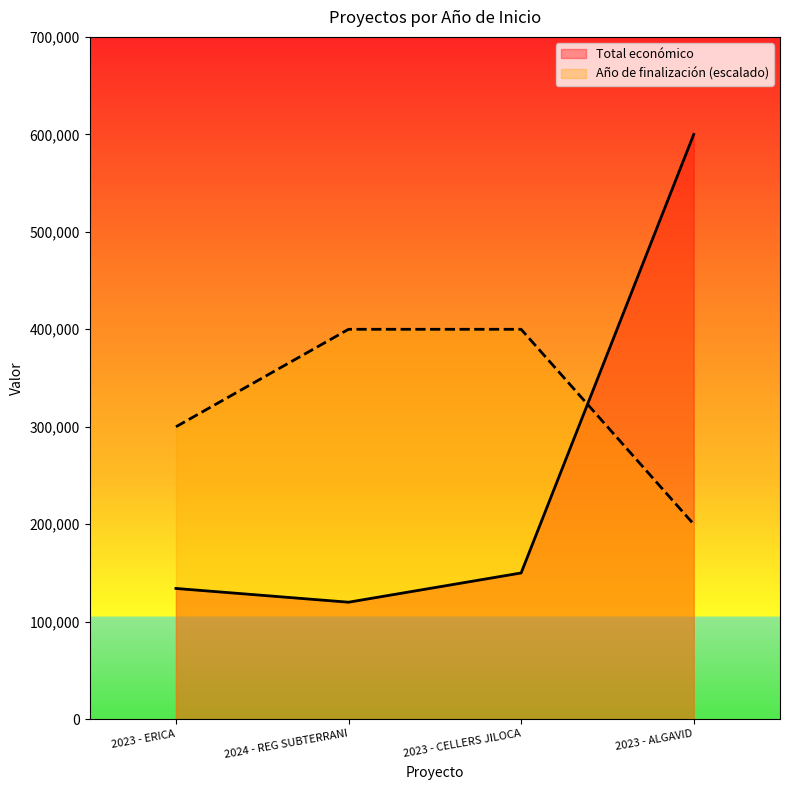

Which label corresponds to the largest value in the chart?

2023 - ALGAVID